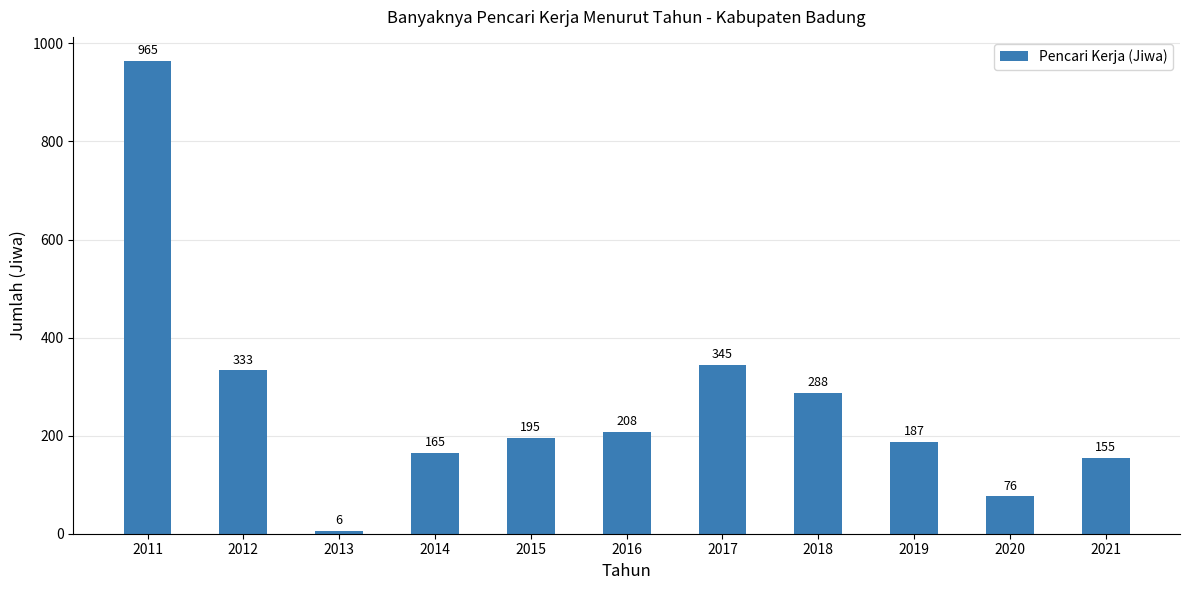

Count the number of categories in the chart.

11